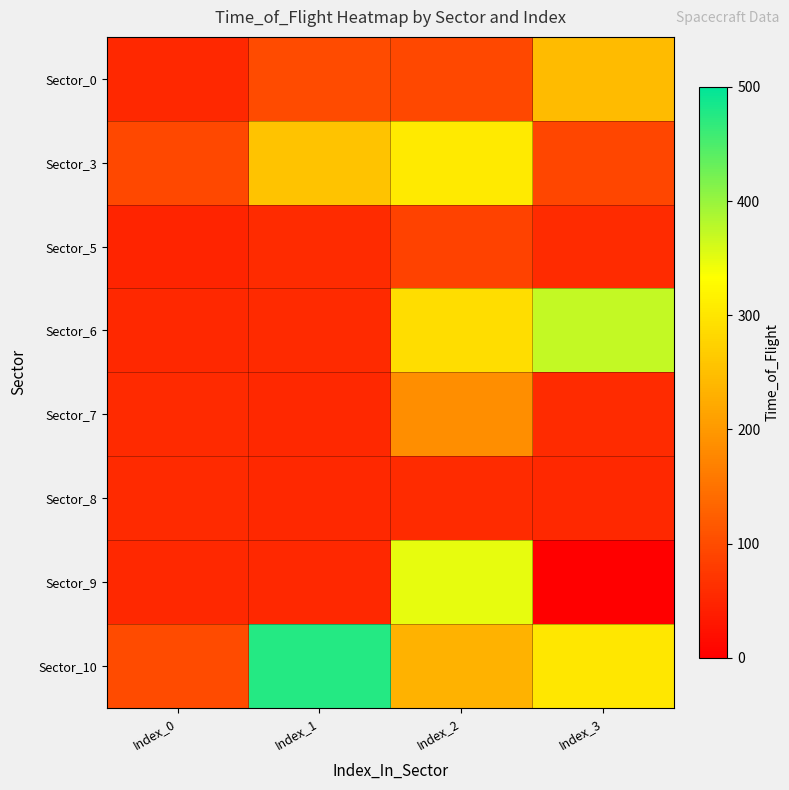

Reading left to right, what are all the values shown in this chart?

Sector_0: Index_0=54	Index_1=98	Index_2=94	Index_3=246
Sector_3: Index_0=95	Index_1=254	Index_2=305	Index_3=92
Sector_5: Index_0=48	Index_1=57	Index_2=87	Index_3=57
Sector_6: Index_0=53	Index_1=56	Index_2=290	Index_3=372
Sector_7: Index_0=55	Index_1=53	Index_2=186	Index_3=57
Sector_8: Index_0=56	Index_1=53	Index_2=57	Index_3=53
Sector_9: Index_0=53	Index_1=53	Index_2=349	Index_3=0
Sector_10: Index_0=98	Index_1=475	Index_2=233	Index_3=302